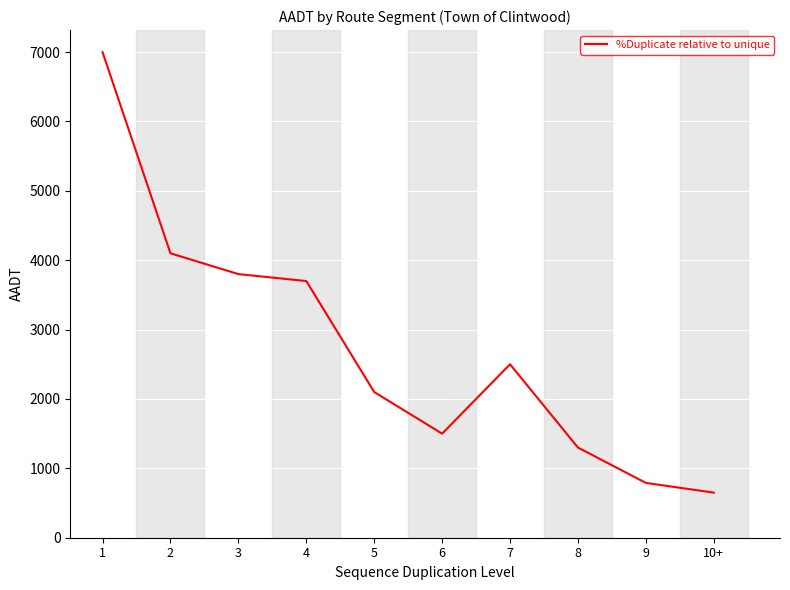

The chart shows a value of 650 at 10+. True or false?

True